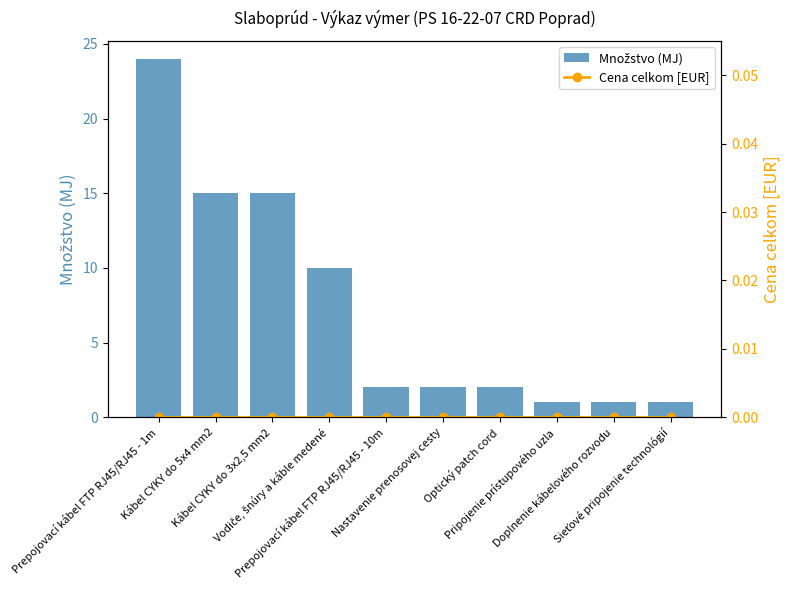

What is the label of the 10th bar from the right?

Prepojovací kábel FTP RJ45/RJ45 - 1m